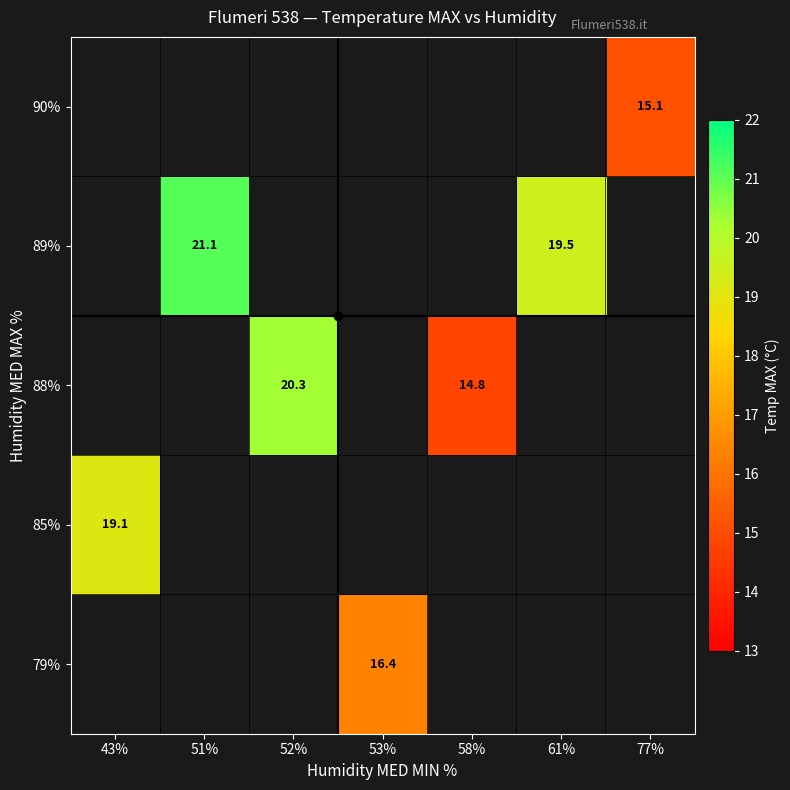

The 85% series shows 29.9 at 43%. True or false?

False